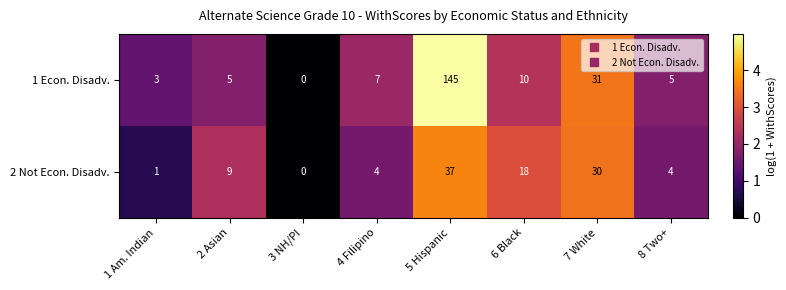

Is it true that 2 Not Econ. Disadv. equals 18 at 6 Black?

True